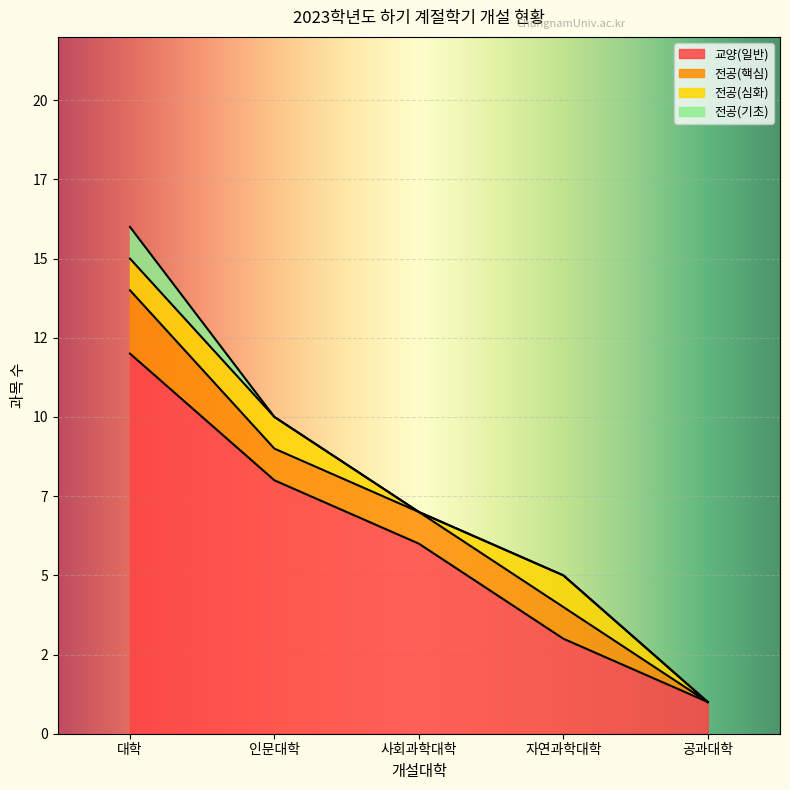

What is the sum of the 전공(기초) values at 인문대학 and 대학?

1